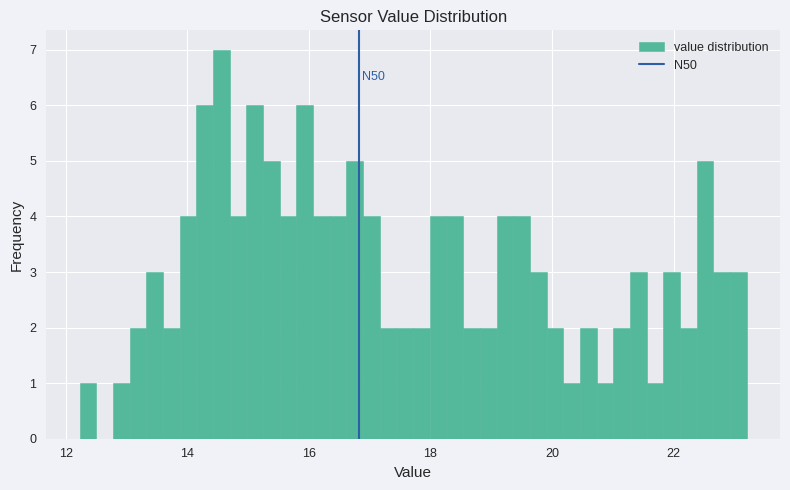

Around what value on the x-axis is the tallest bar? Give the approximate position of its centre, as read against the axis.

14.6